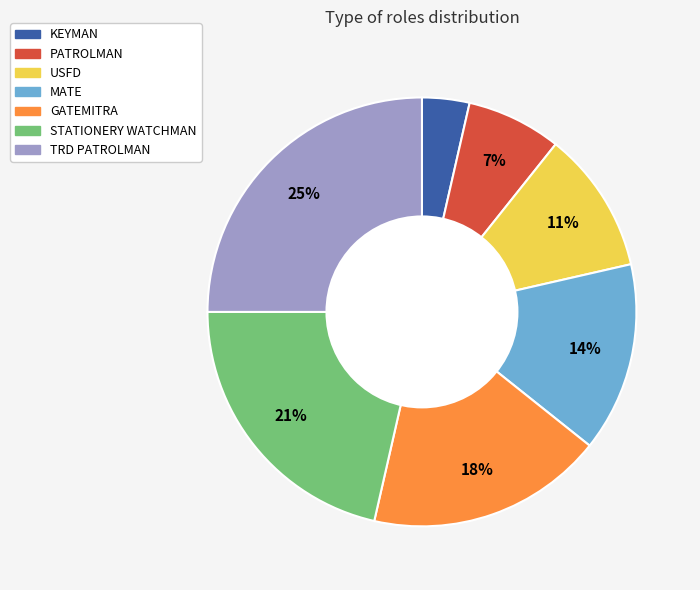

To the nearest percent, what percentage of the pie is STATIONERY WATCHMAN?

21%